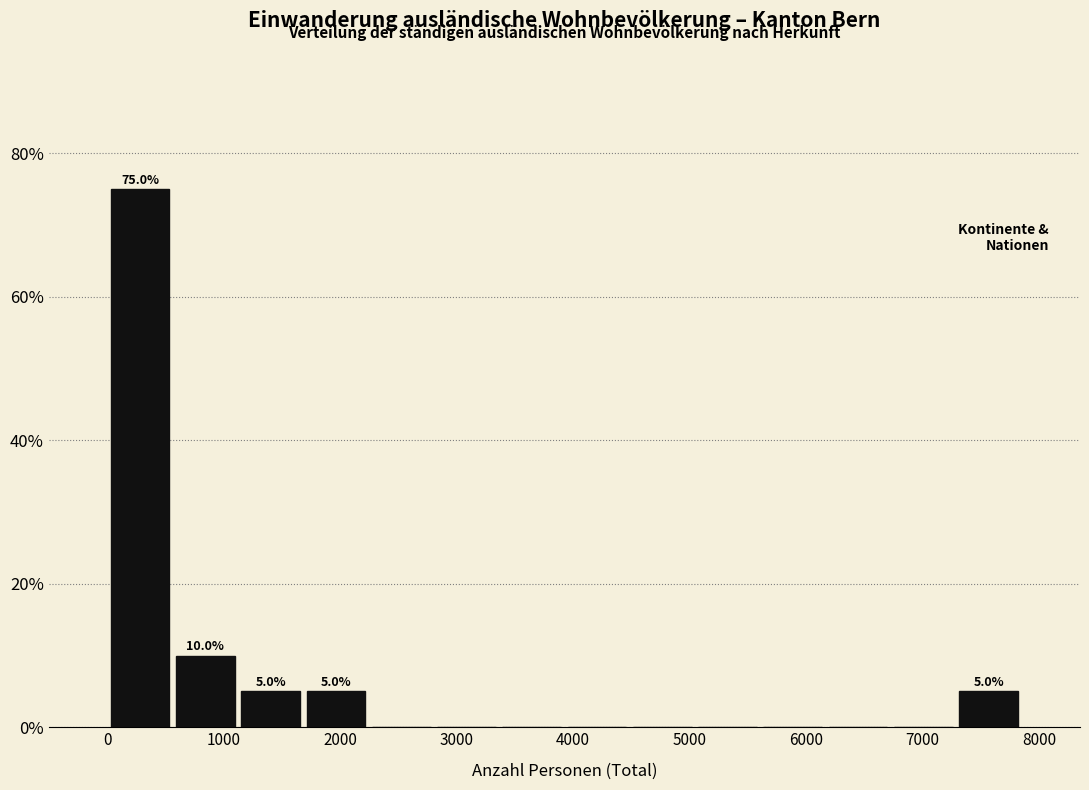

Which range on the x-axis has the tallest bar?

0 to 600